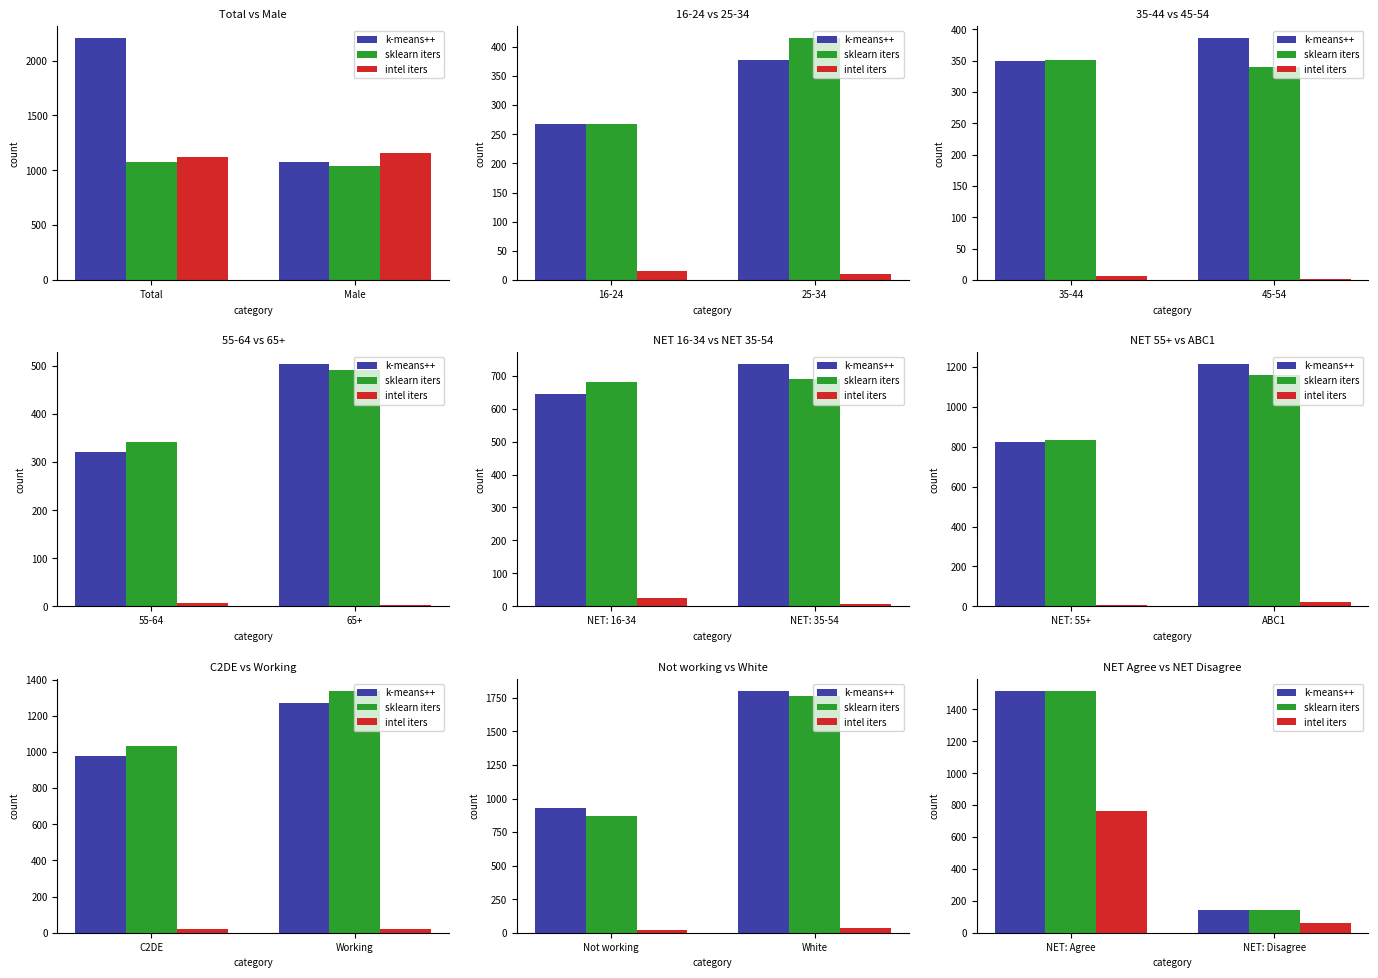

What is the difference between the maximum and minimum values in the k-means++ series?

1376